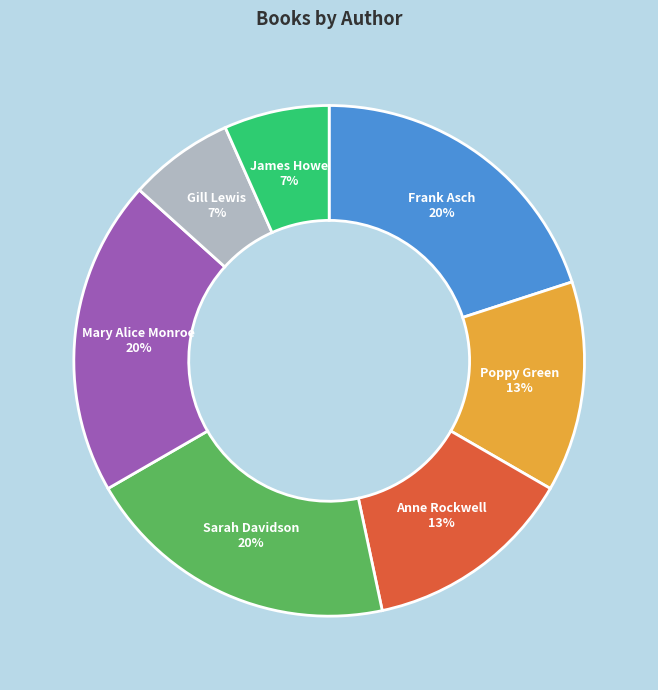

The Mary Alice Monroe 20% slice represents 20% of the pie. True or false?

True